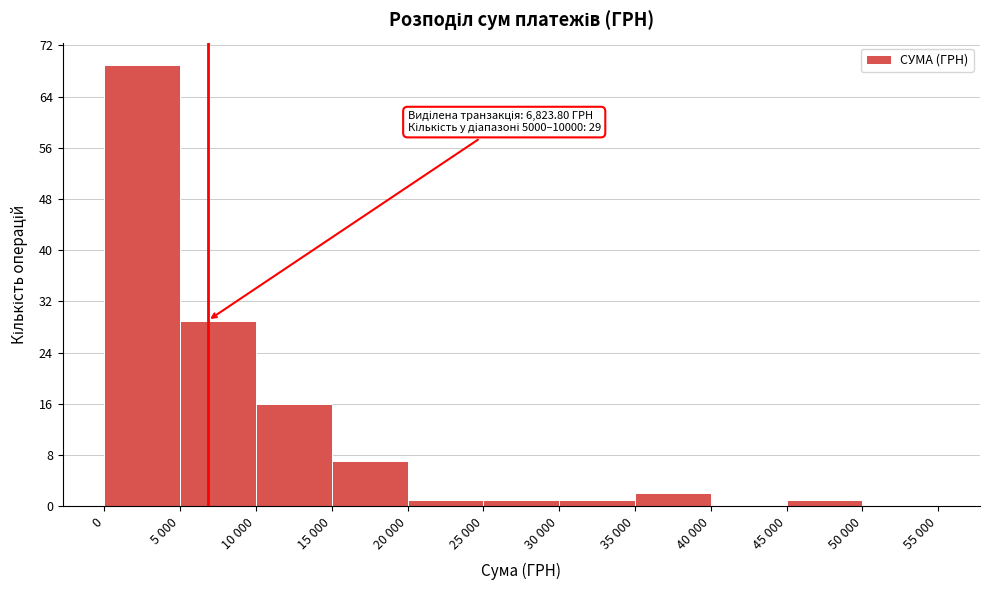

Reading left to right, list all the values displayed in this chart.

0=69	5 000=29	10 000=16	15 000=7	20 000=1	25 000=1	30 000=1	35 000=2	40 000=0	45 000=1	50 000=0